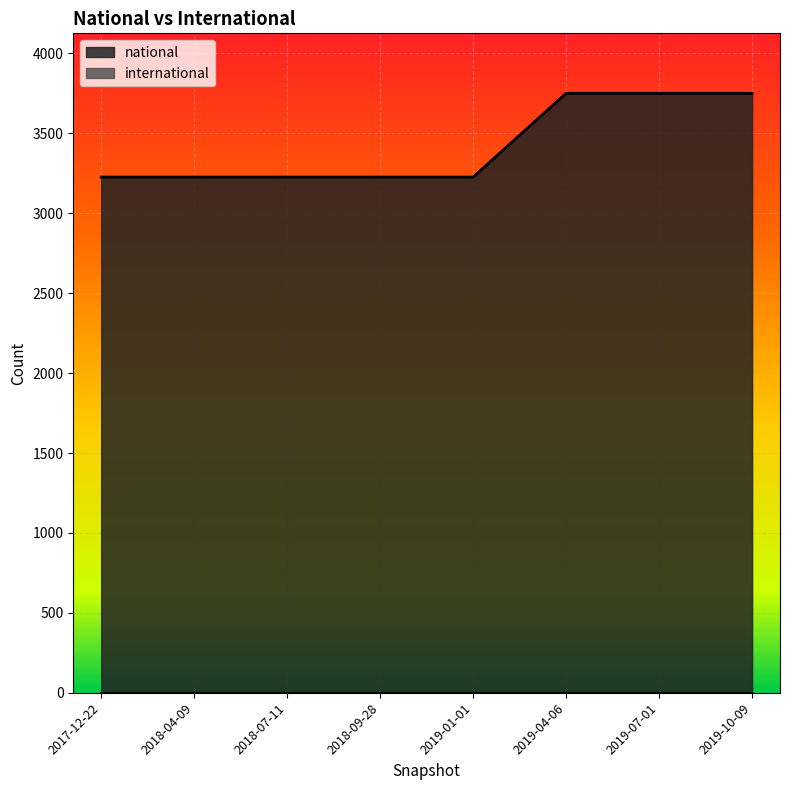

List the labels in order of value, smallest first.

2017-12-22, 2018-04-09, 2018-07-11, 2018-09-28, 2019-01-01, 2019-04-06, 2019-07-01, 2019-10-09